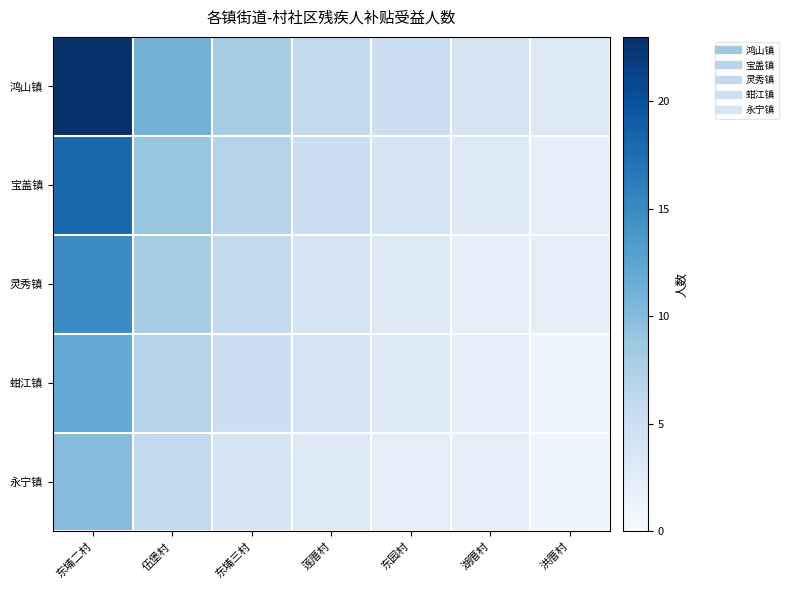

At which category is the sum across all series the highest?

东埔二村